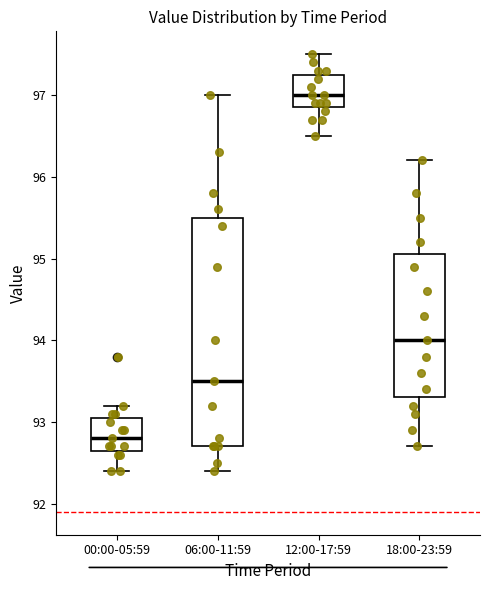

Which box's median line is the highest?

12:00-17:59